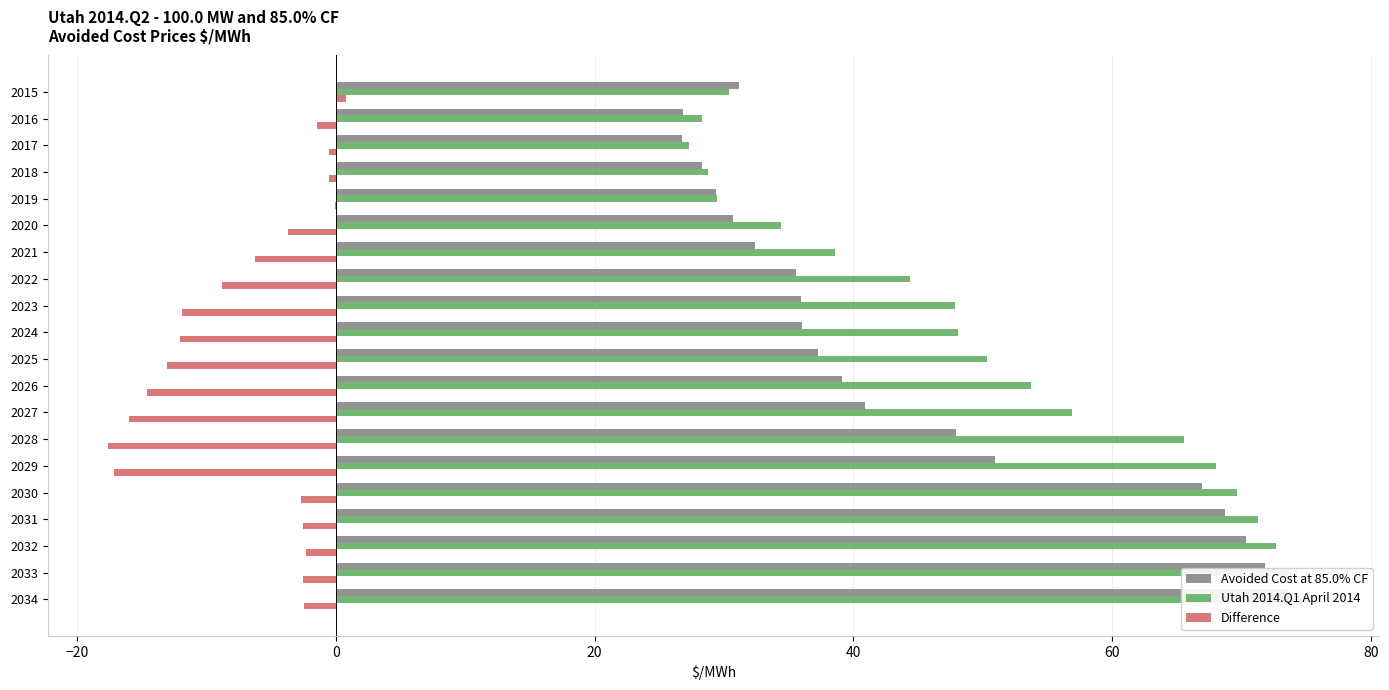

How many bars are there in total?

60